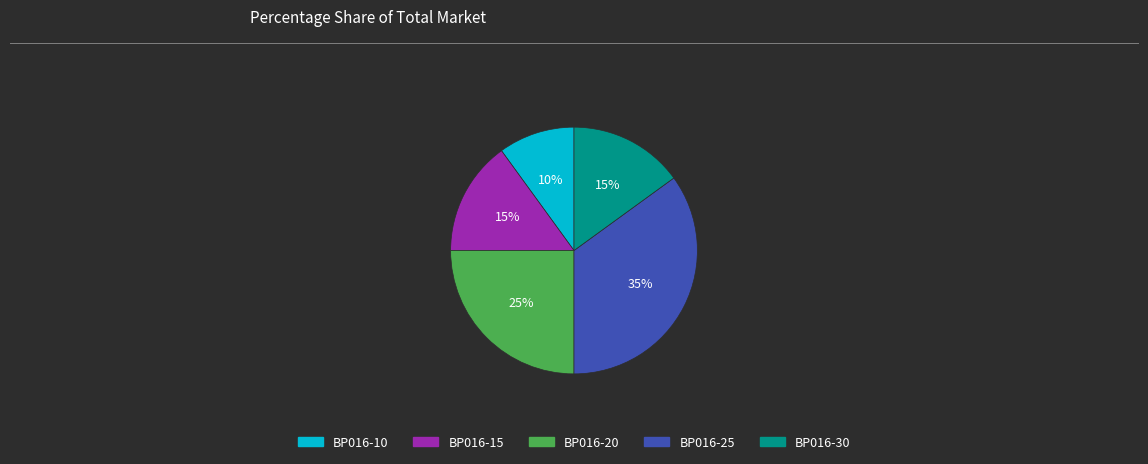

What is the largest slice in the pie chart?

BP016-25